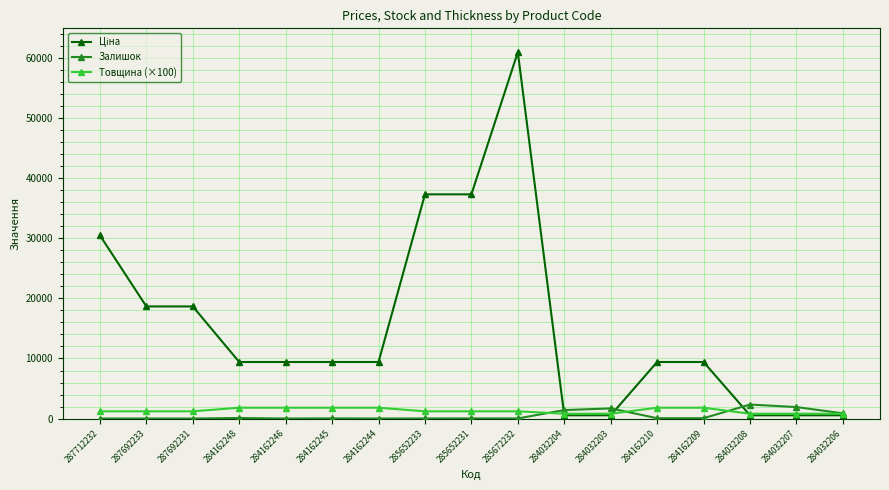

The value of Залишок at 287692233 is 0.0. True or false?

True